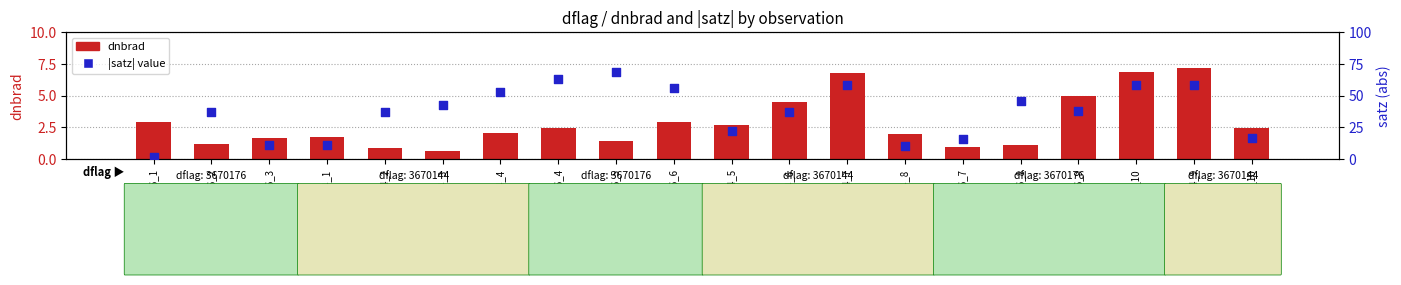

At which category is the sum across all series the highest?

3670176_5